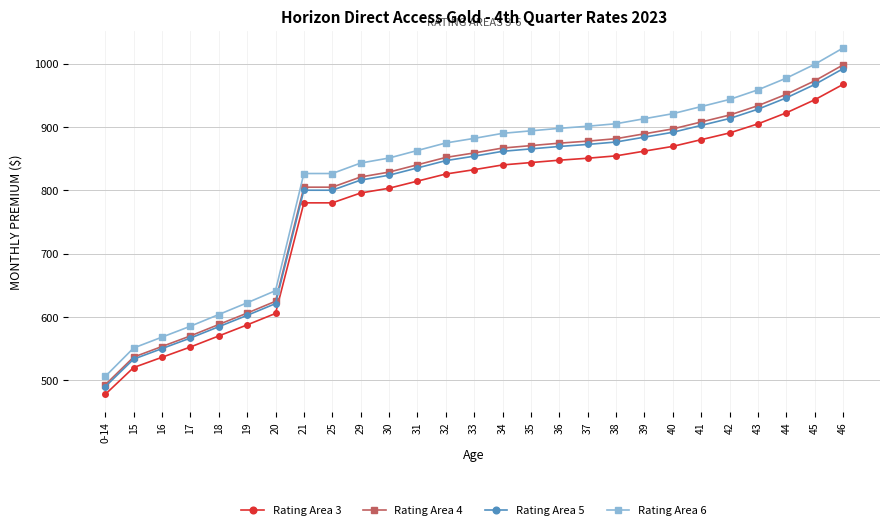

At which label does Rating Area 4 first exceed 859?

33